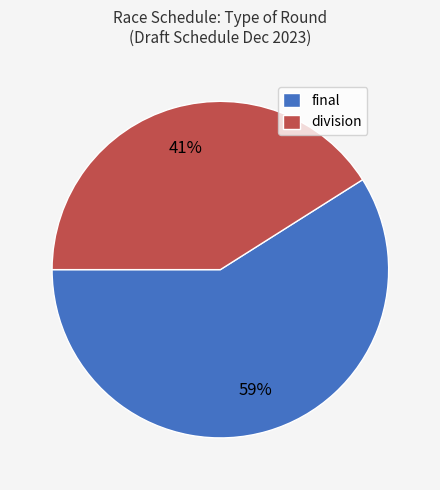

What is the largest slice in the pie chart?

final